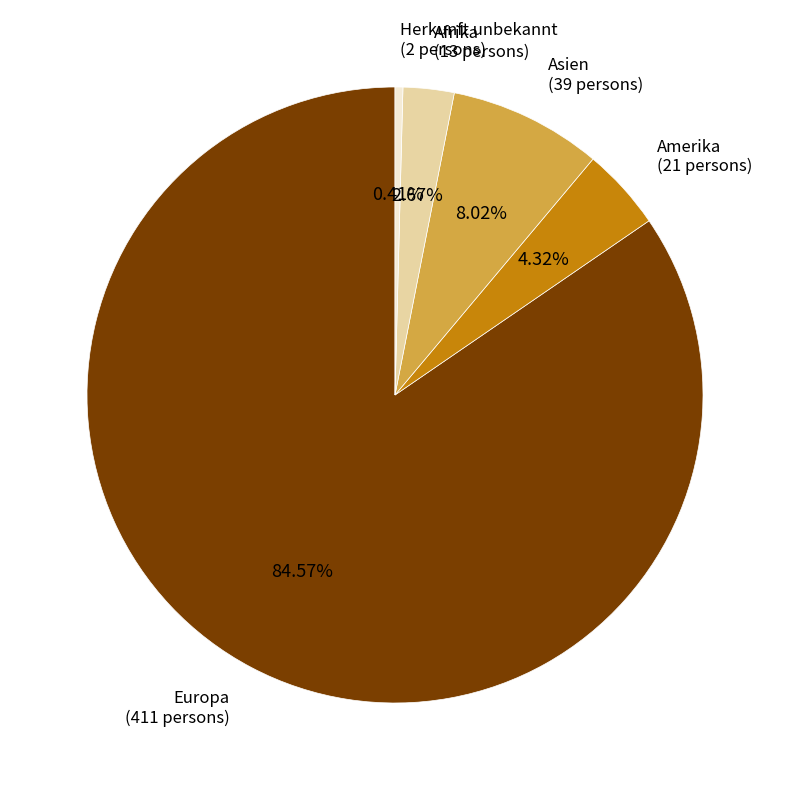

Does any single category account for the majority?

Yes